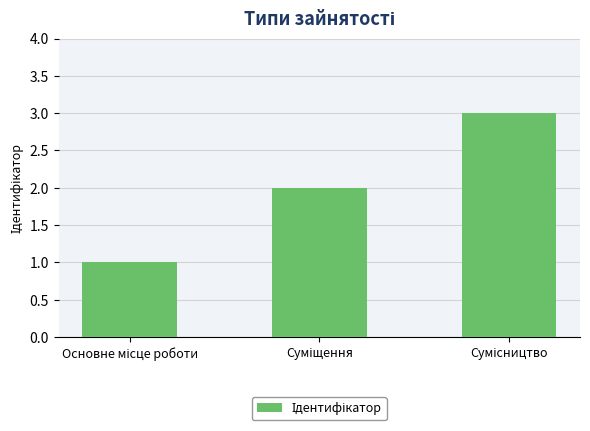

What is the maximum value shown in the chart?

3